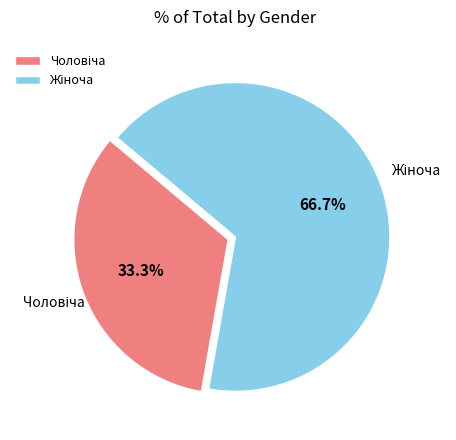

Is there a majority slice in this chart?

Yes